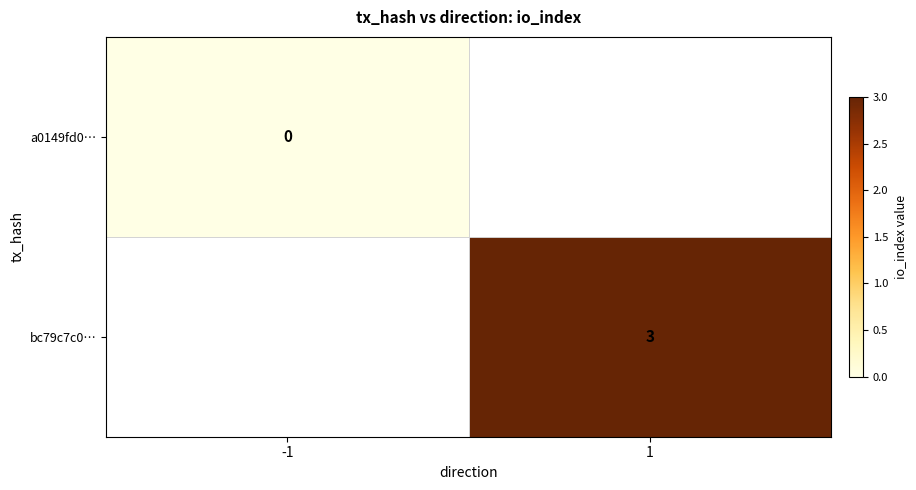

The value of bc79c7c0… at 1 is 3. True or false?

True